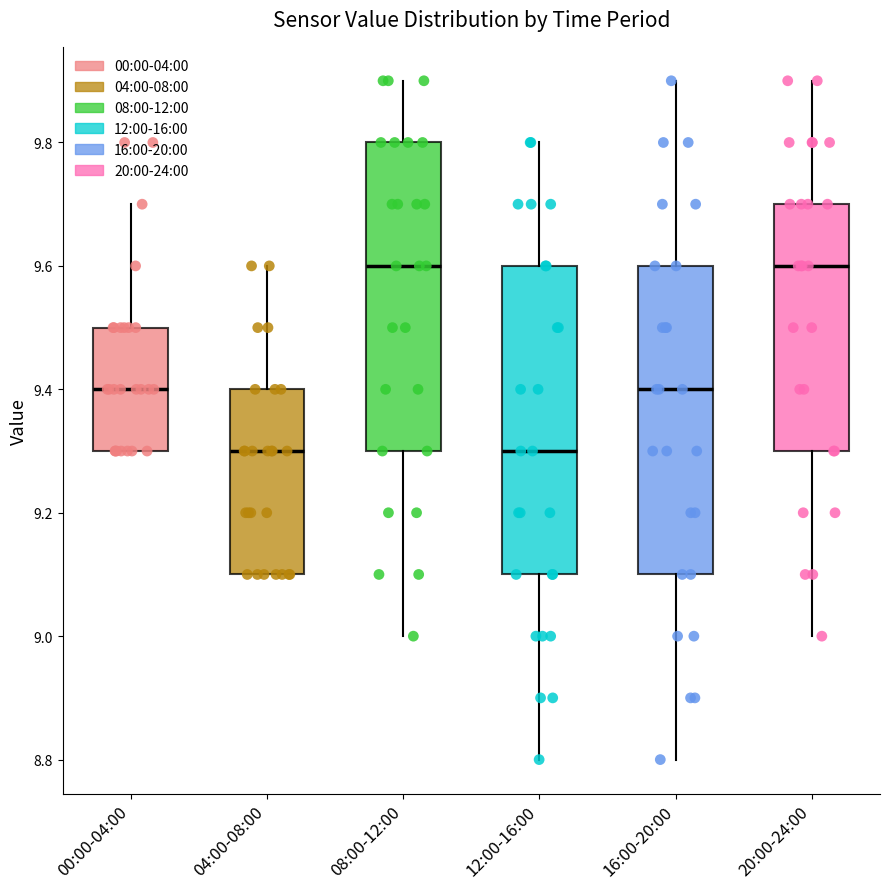

Where is the lower edge of the box for 08:00-12:00 on the y-axis? The values are not printed on the chart, so give them approximately, as read against the axis.

9.3